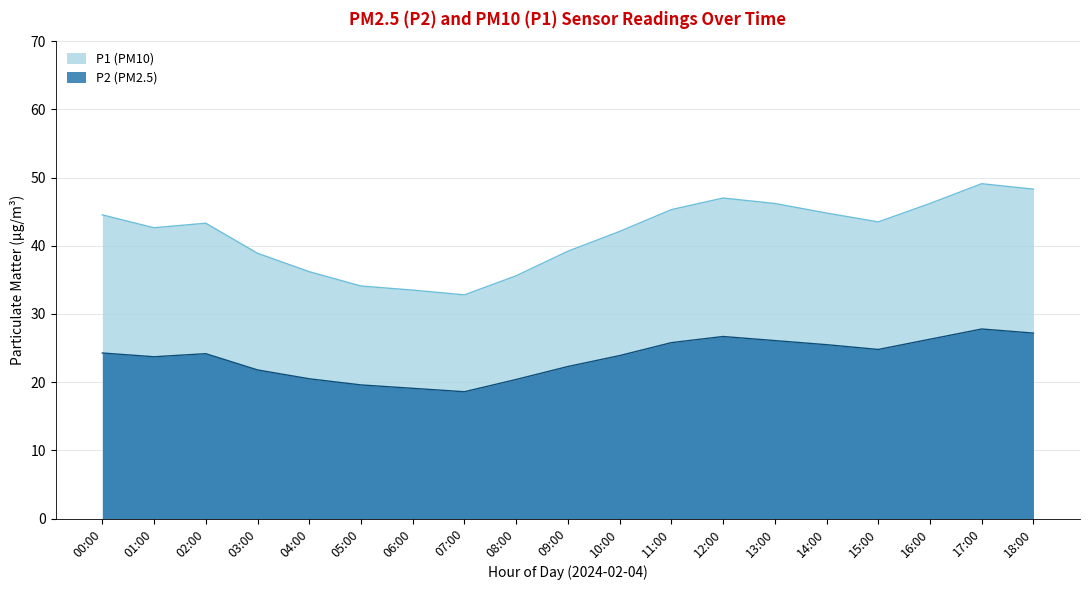

What is the label of the 16th point from the left?

15:00